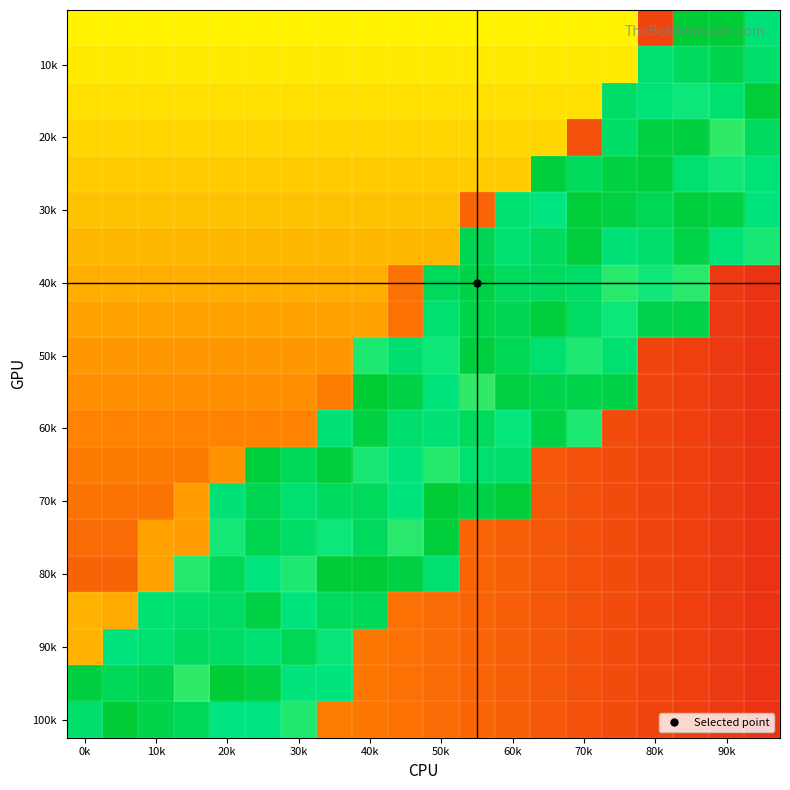

Which category has the highest value across all series?

40k